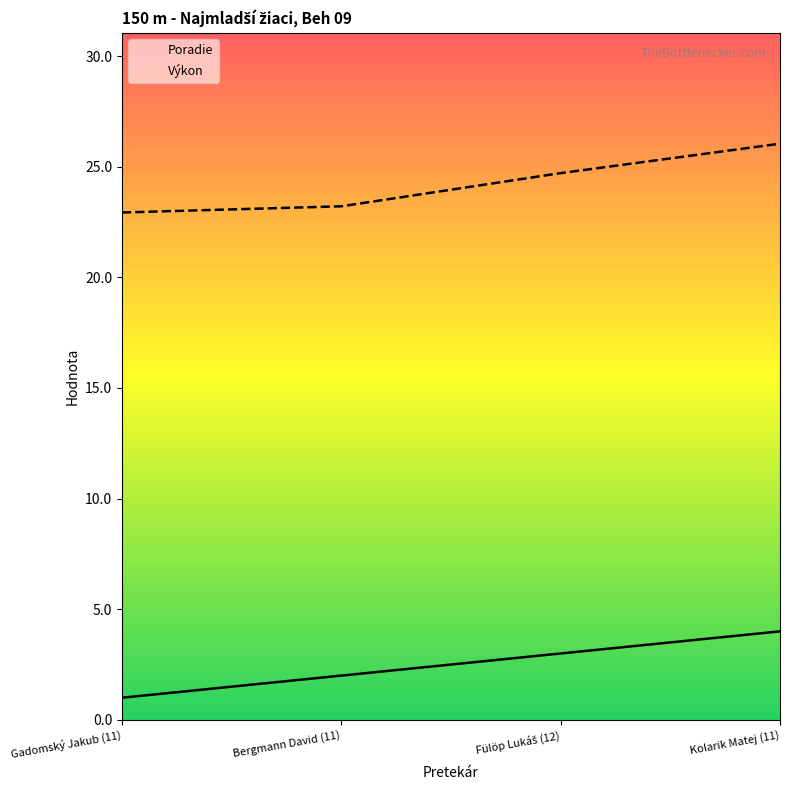

What is the spread (max minus min) of values at Bergmann David (11)?

21.2